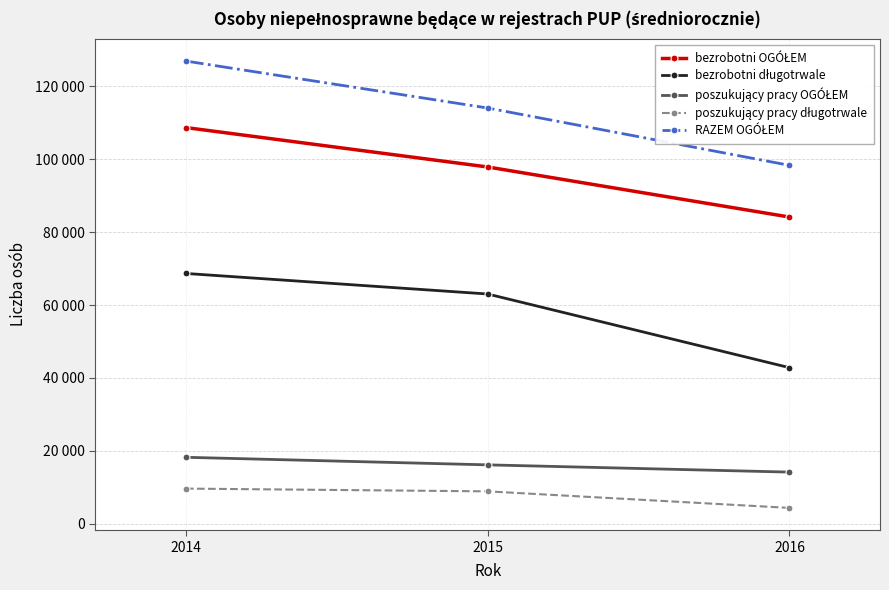

What is the value of the poszukujący pracy długotrwale point at the 1st from the left?

9657.5